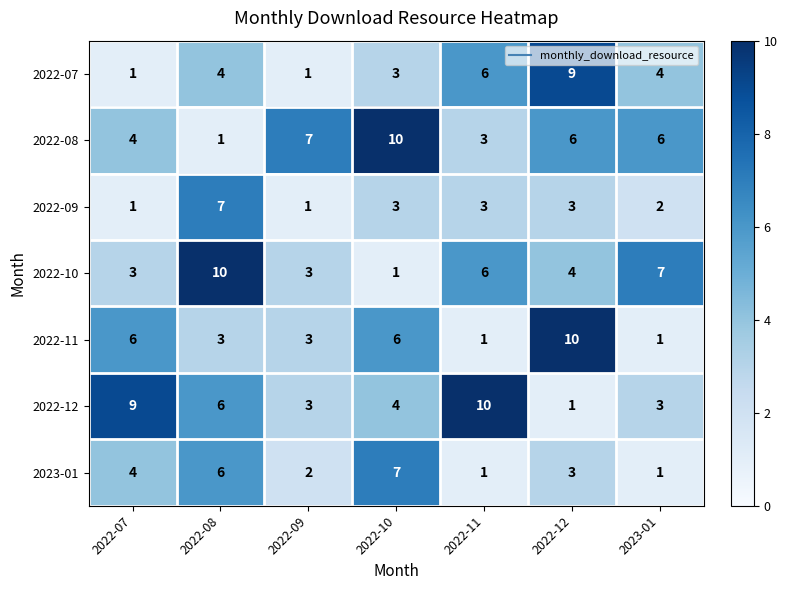

Is it true that 2022-07 equals 2 at 2022-09?

False